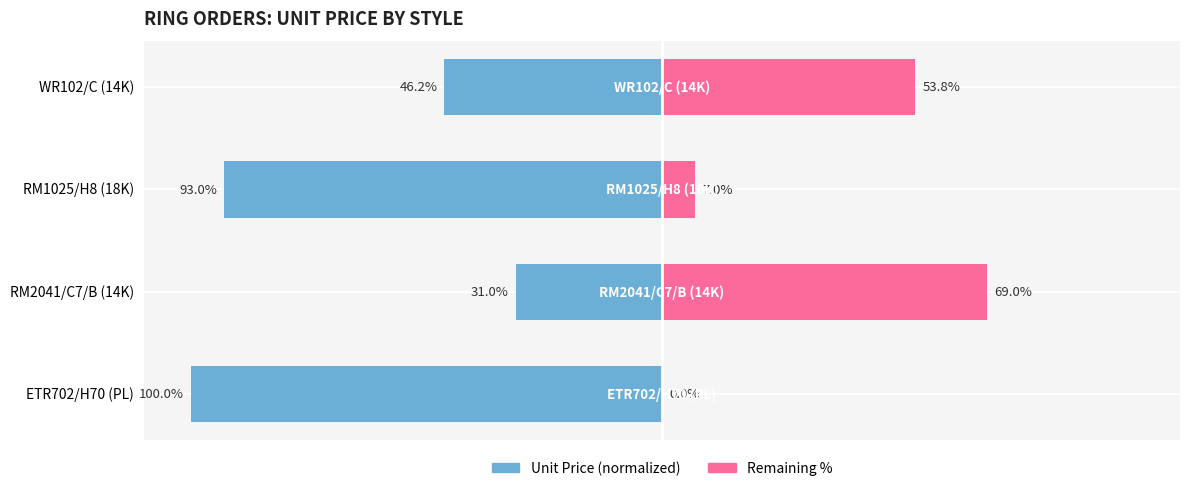

Reading right to left, transcribe all the data shown in this chart.

Unit Price (Blue): -100.0	-31.0	-93.0	-46.2
Unit Price (Pink): 0.0	69.0	7.0	53.8